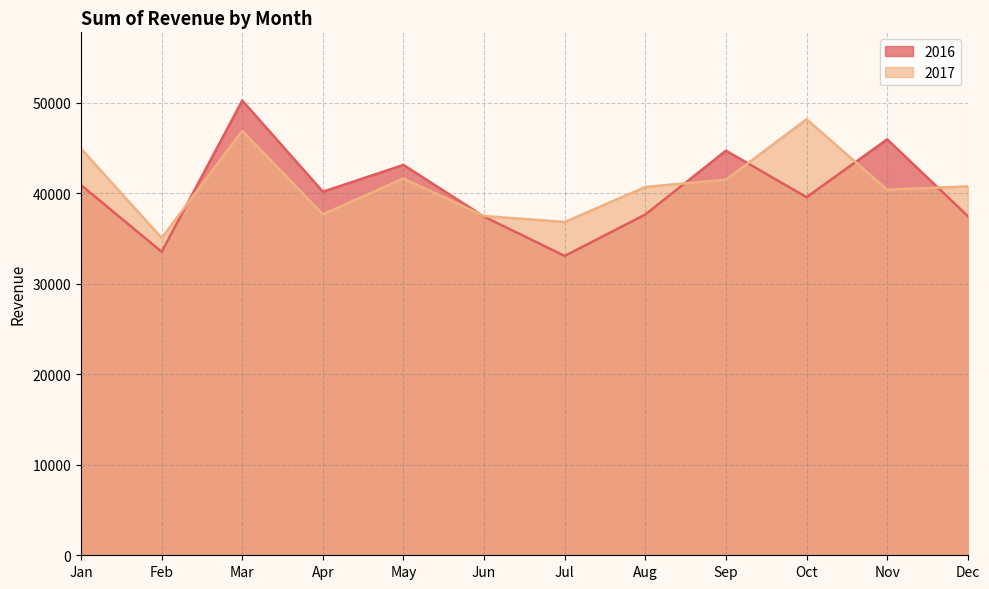

What is the sum of the 2016 values at Jun and Oct?

76965.0